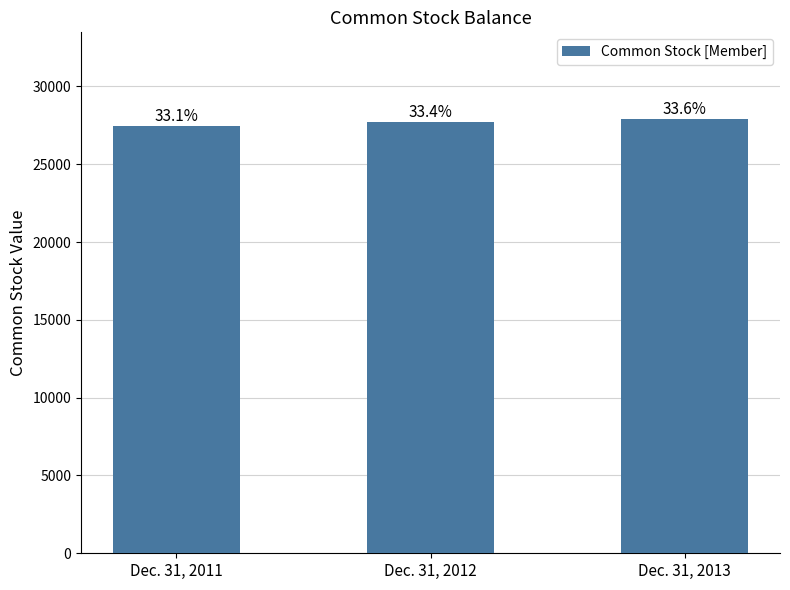

How many bars are there in total?

3